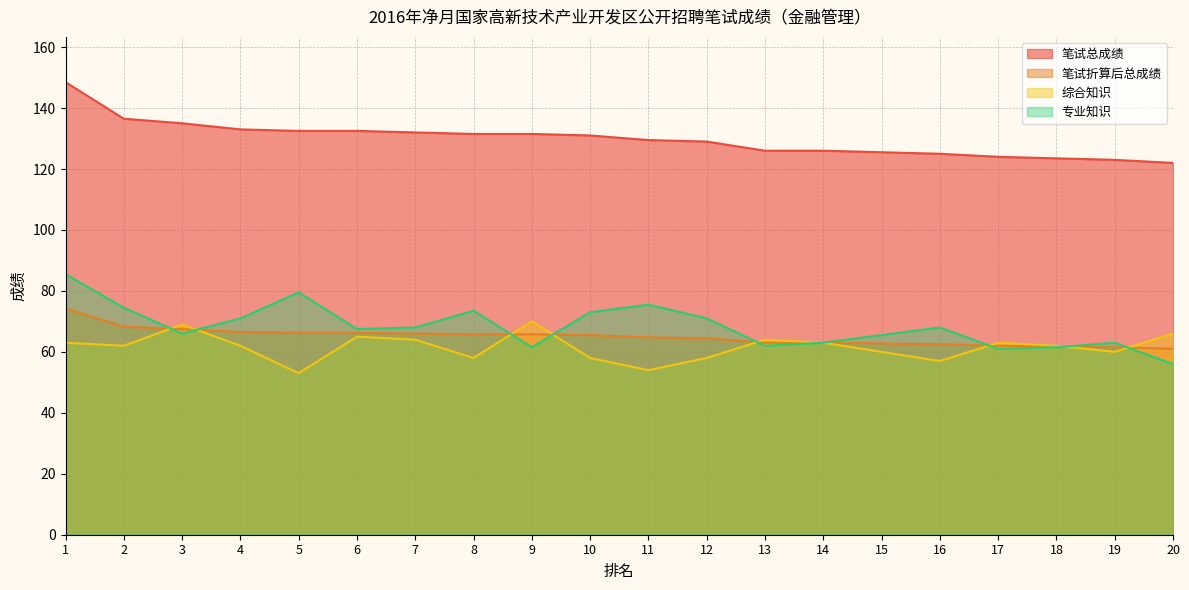

How many categories are shown in the chart?

20